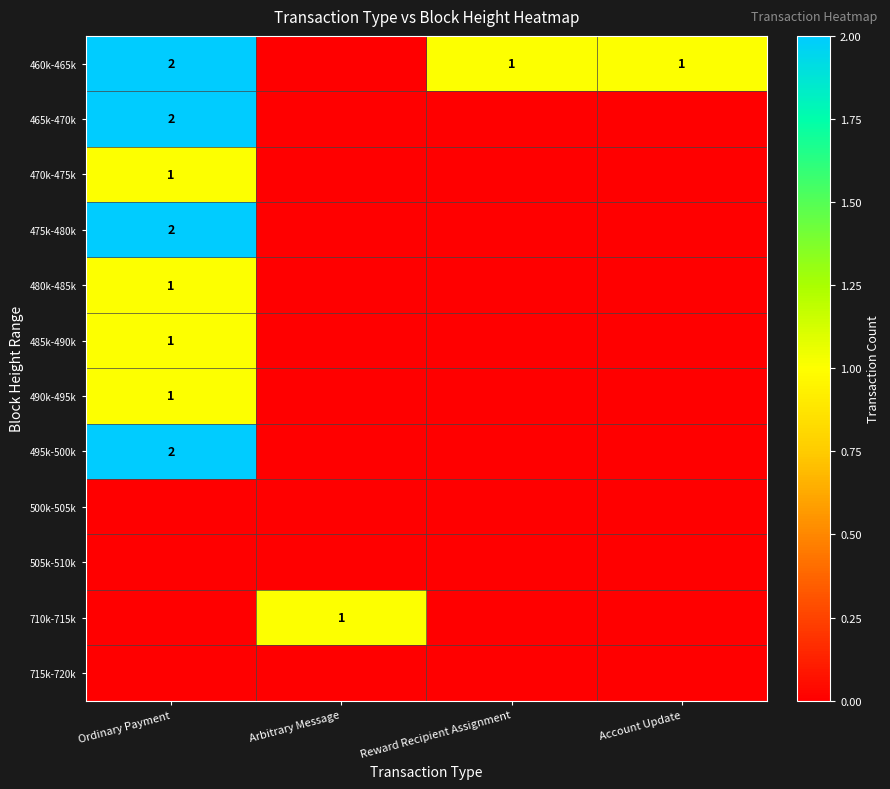

Is it true that 495k-500k equals 1 at Ordinary Payment?

False